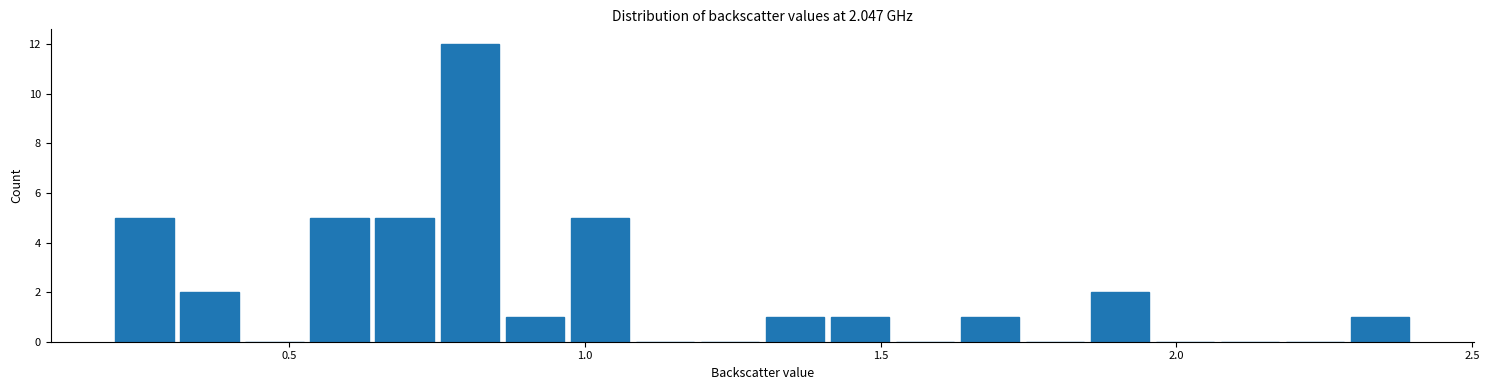

Read against the x-axis, roughly where is the centre of the tallest bar?

0.80